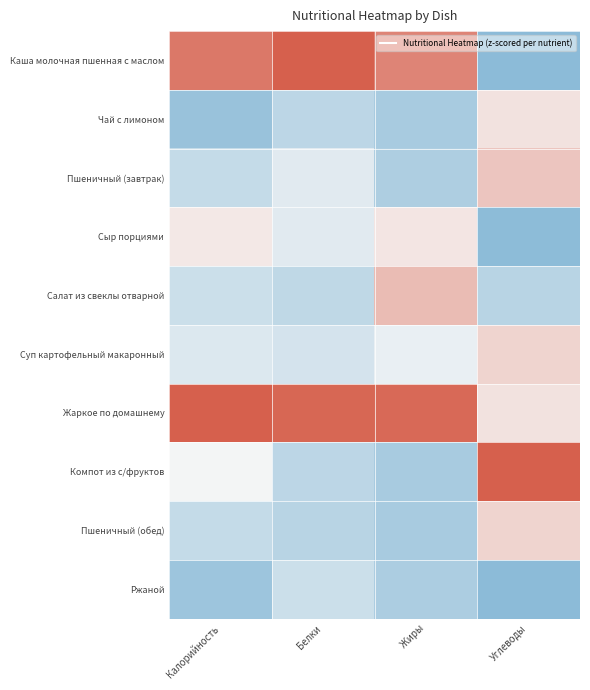

Reading right to left, list all the values displayed in this chart.

Каша молочная пшенная с маслом: Углеводы=-1.2	Жиры=1.5	Белки=2.1	Калорийность=1.7
Чай с лимоном: Углеводы=0.3	Жиры=-0.9	Белки=-0.7	Калорийность=-1.0
Пшеничный (завтрак): Углеводы=0.7	Жиры=-0.8	Белки=-0.2	Калорийность=-0.6
Сыр порциями: Углеводы=-1.2	Жиры=0.2	Белки=-0.2	Калорийность=0.2
Салат из свеклы отварной: Углеводы=-0.7	Жиры=0.8	Белки=-0.6	Калорийность=-0.5
Суп картофельный макаронный: Углеводы=0.5	Жиры=-0.1	Белки=-0.4	Калорийность=-0.3
Жаркое по домашнему: Углеводы=0.3	Жиры=1.9	Белки=1.9	Калорийность=2.0
Компот из с/фруктов: Углеводы=2.1	Жиры=-0.9	Белки=-0.6	Калорийность=-0.0
Пшеничный (обед): Углеводы=0.5	Жиры=-0.9	Белки=-0.7	Калорийность=-0.6
Ржаной: Углеводы=-1.2	Жиры=-0.8	Белки=-0.5	Калорийность=-1.0